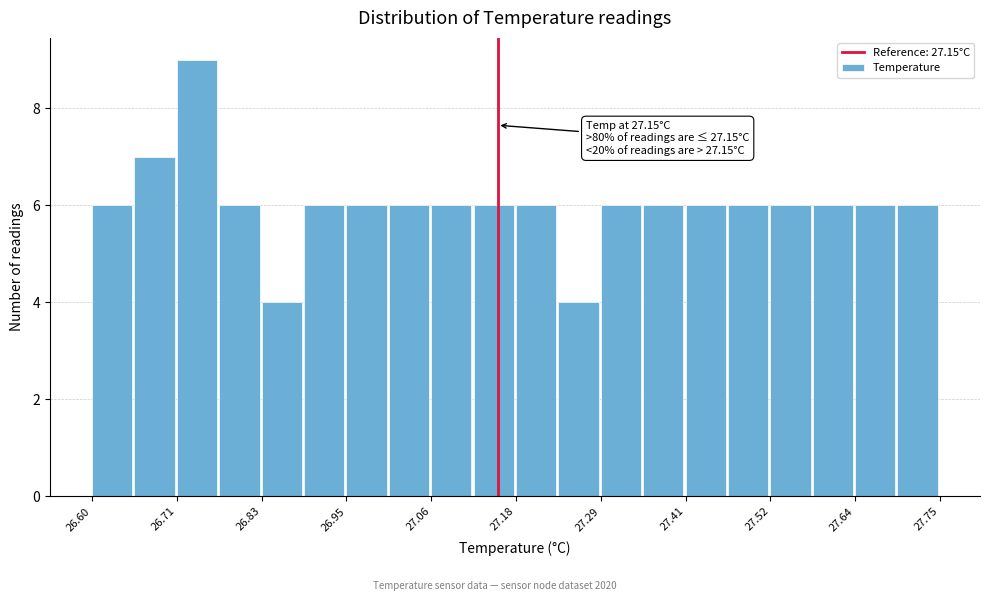

Read against the x-axis, roughly where is the centre of the tallest bar?

26.74